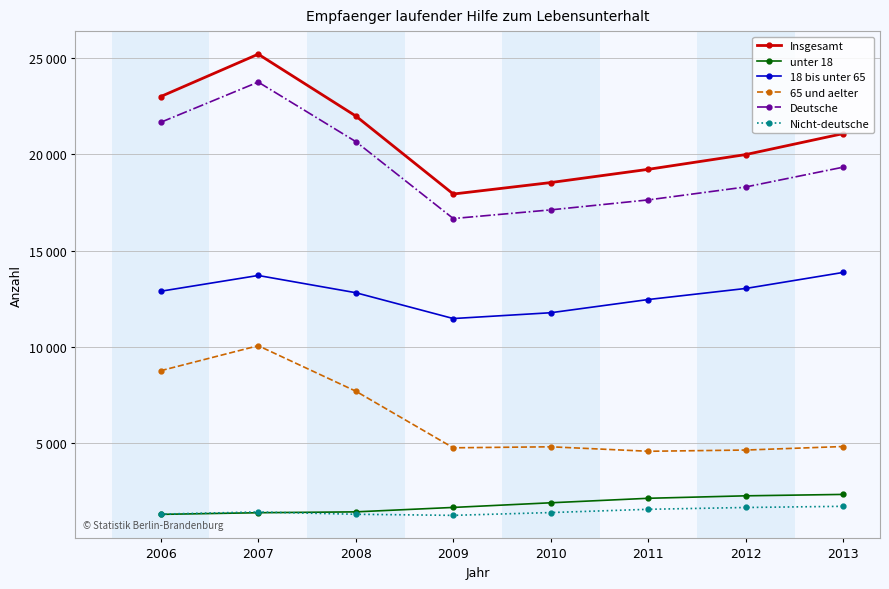

Does the chart have visible grid lines?

Yes